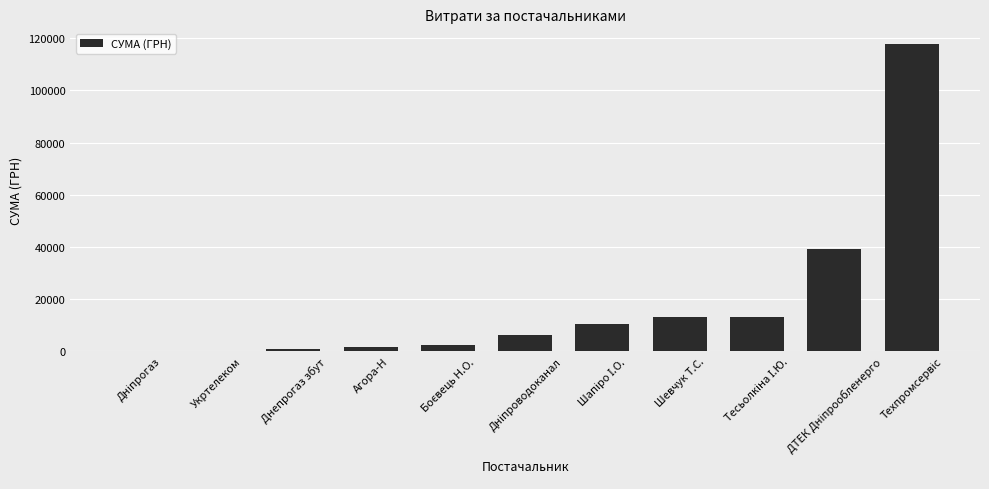

What is the sum of all values?

205485.8